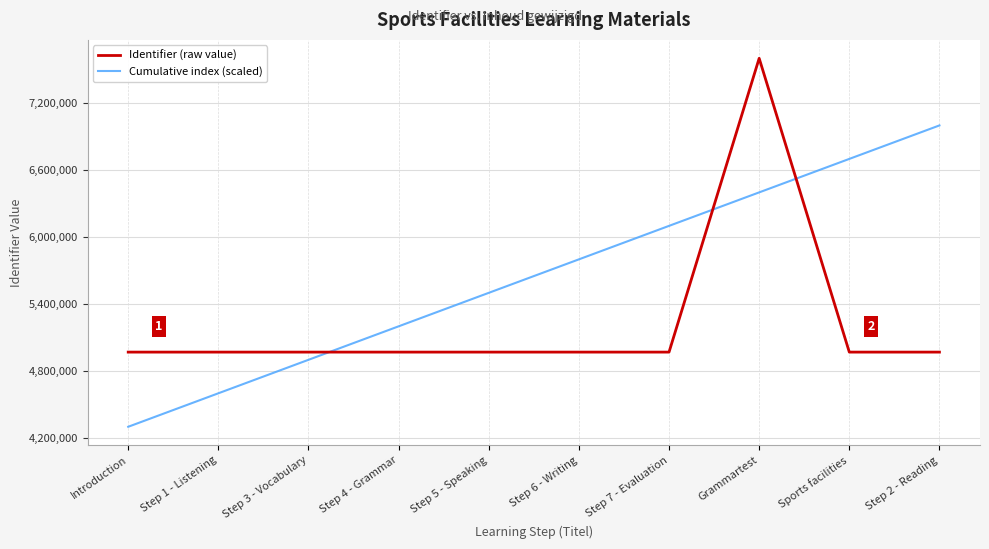

Which category has the highest value across all series?

Grammartest